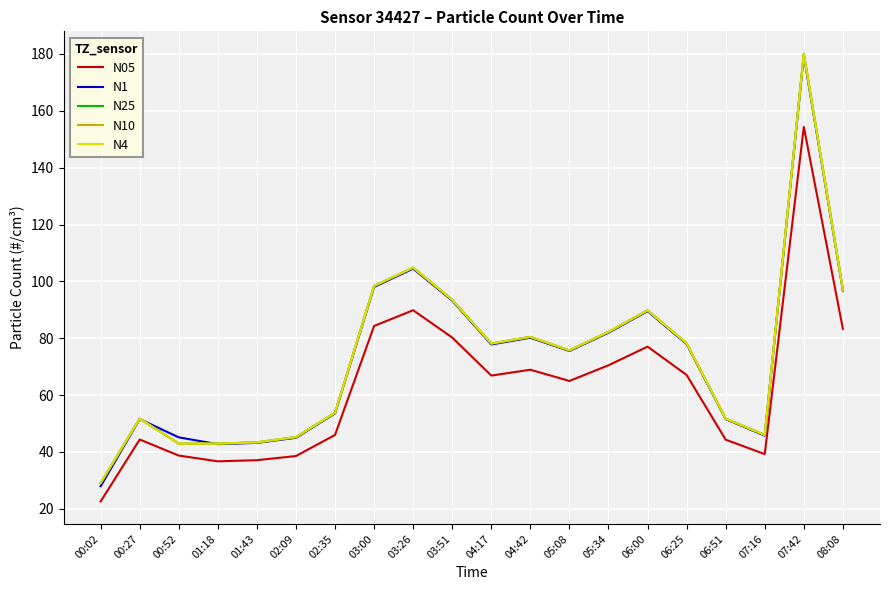

Does the chart have visible grid lines?

Yes